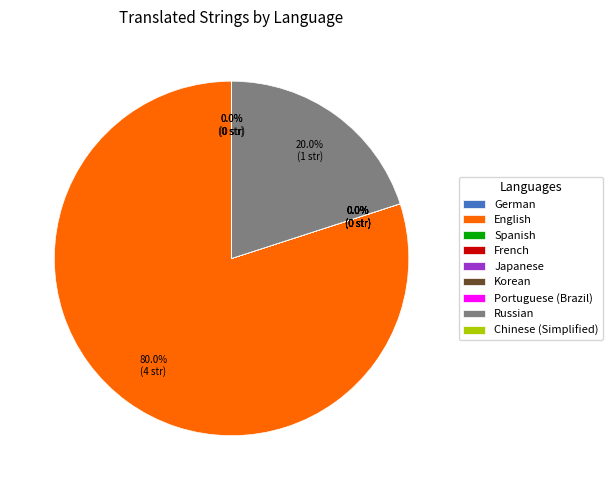

Which category has the biggest portion of the pie?

English